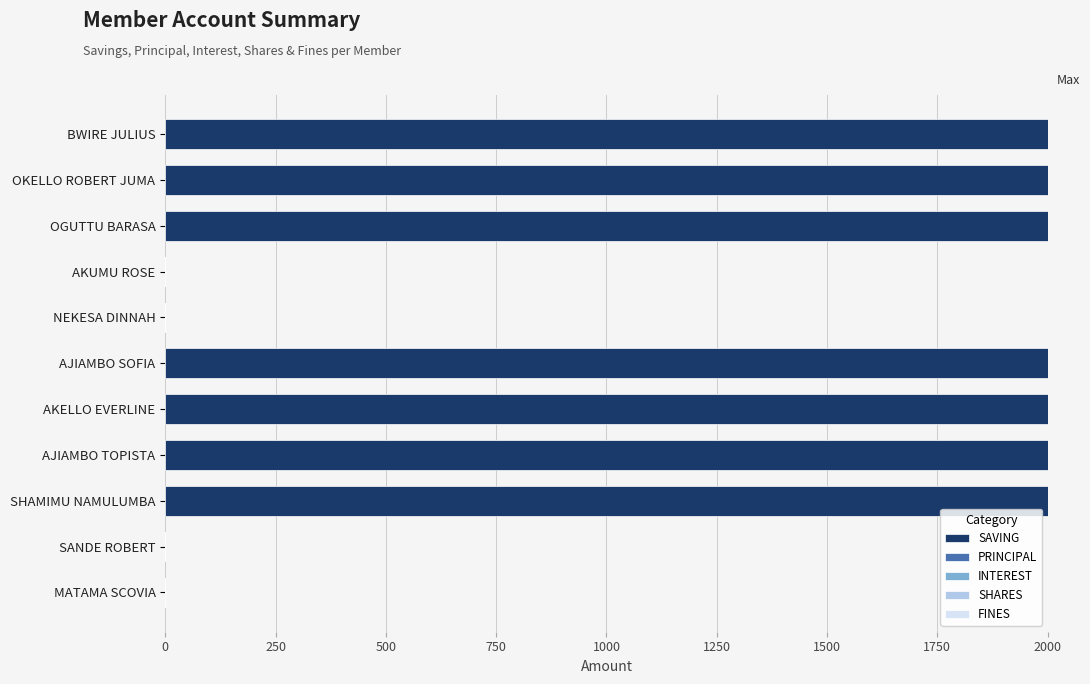

What is the highest value of the SAVING series?

2000